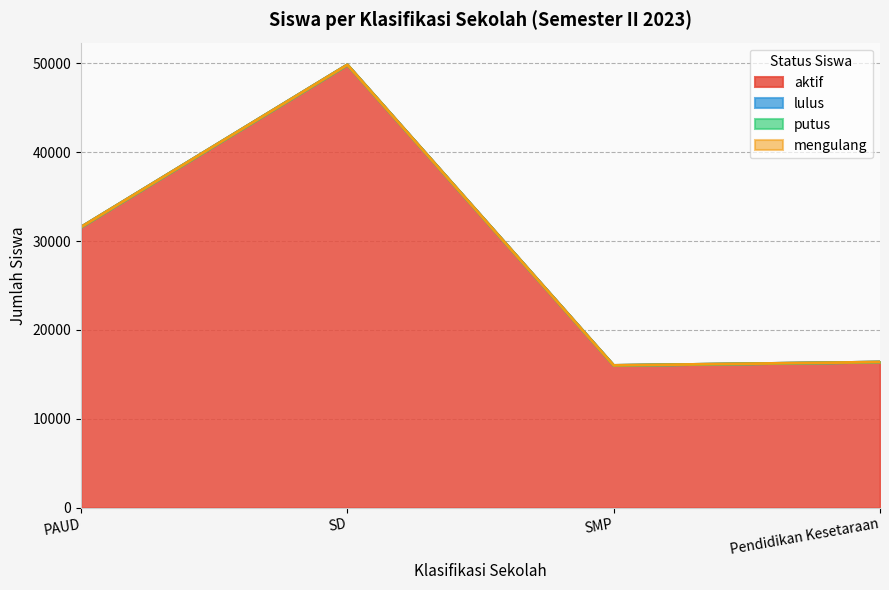

What are all the series names shown in the legend?

aktif, lulus, putus, mengulang